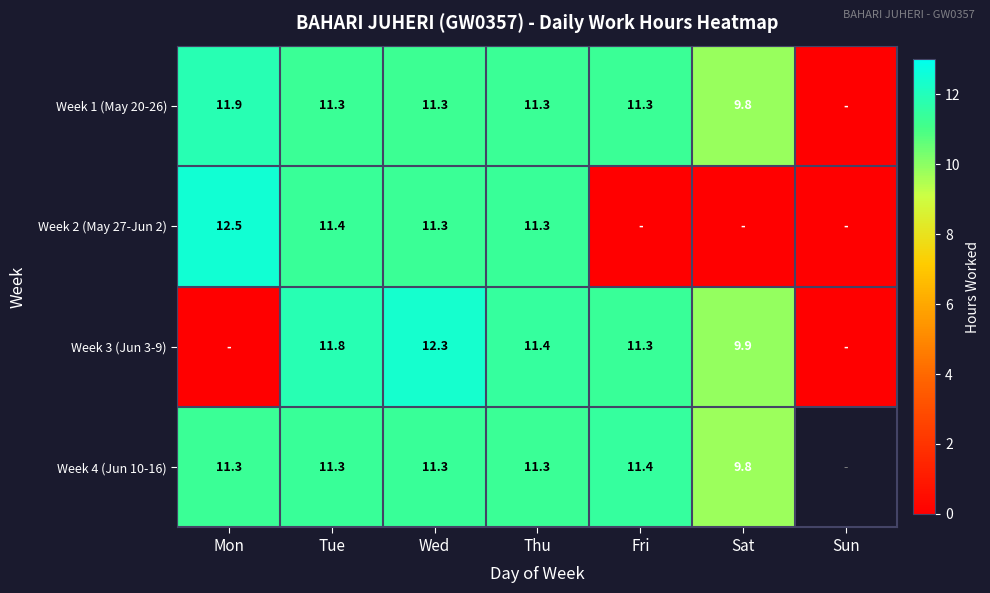

What is the total value across all series at Fri?

34.1